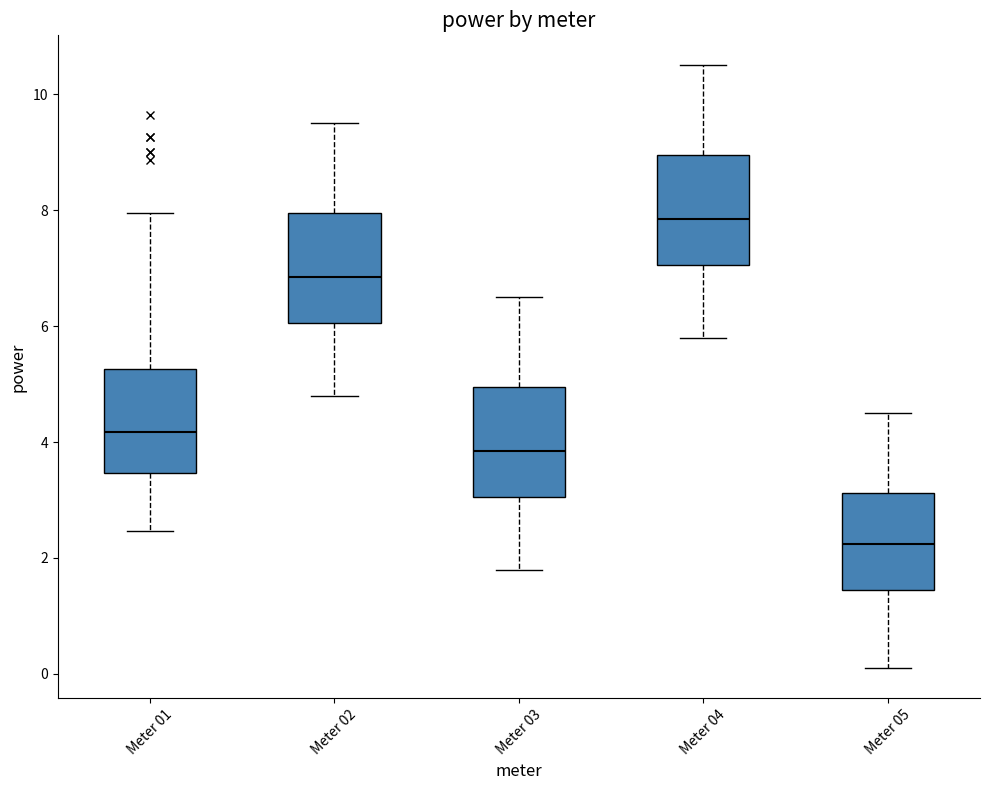

Which box has the highest median line?

Meter 04